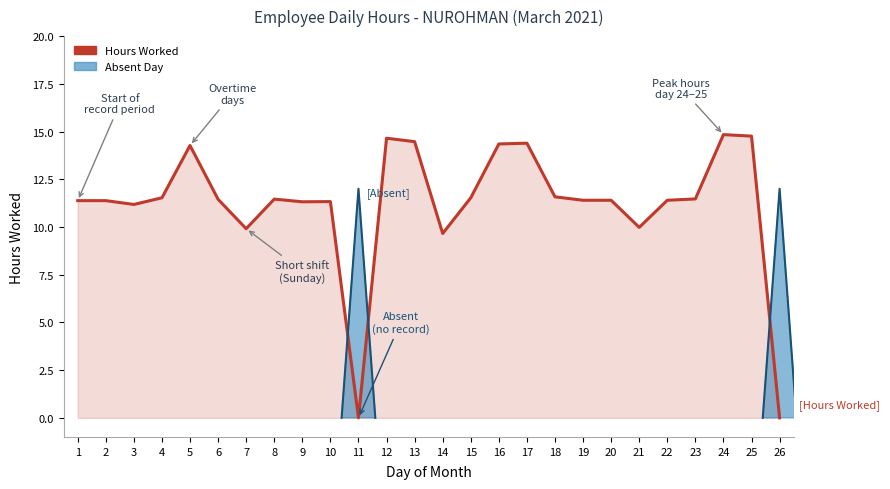

How many lines are shown in the chart?

1